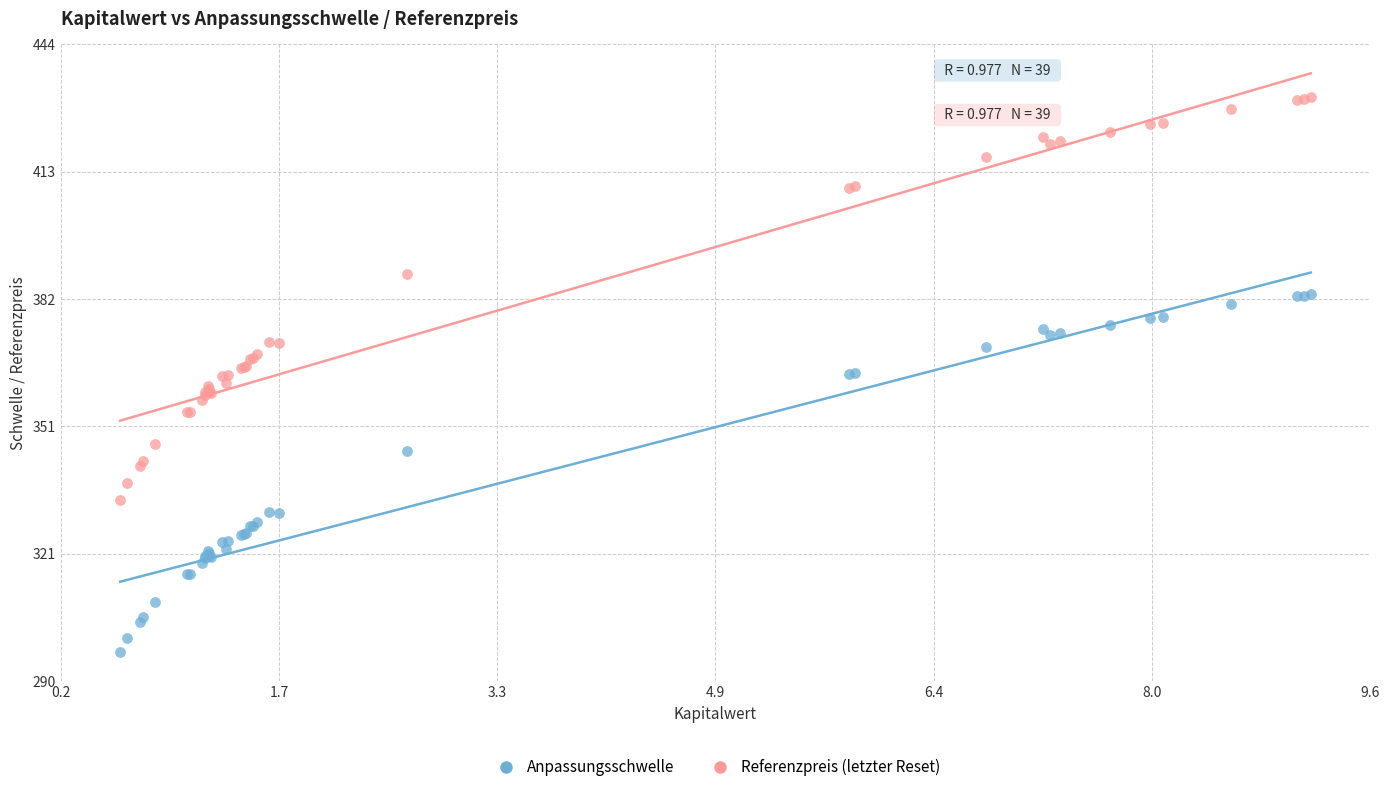

Which series contains the lowest Y value?

Anpassungsschwelle